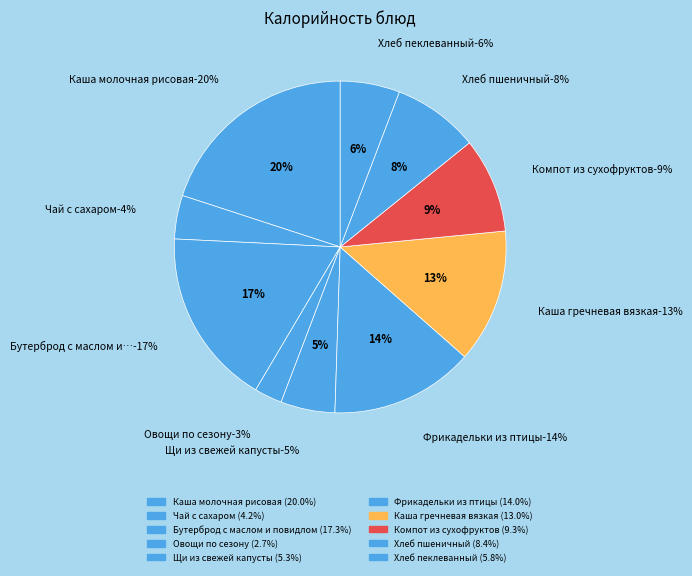

True or false: Бутерброд с маслом и повидлом accounts for 6% of the total.

False